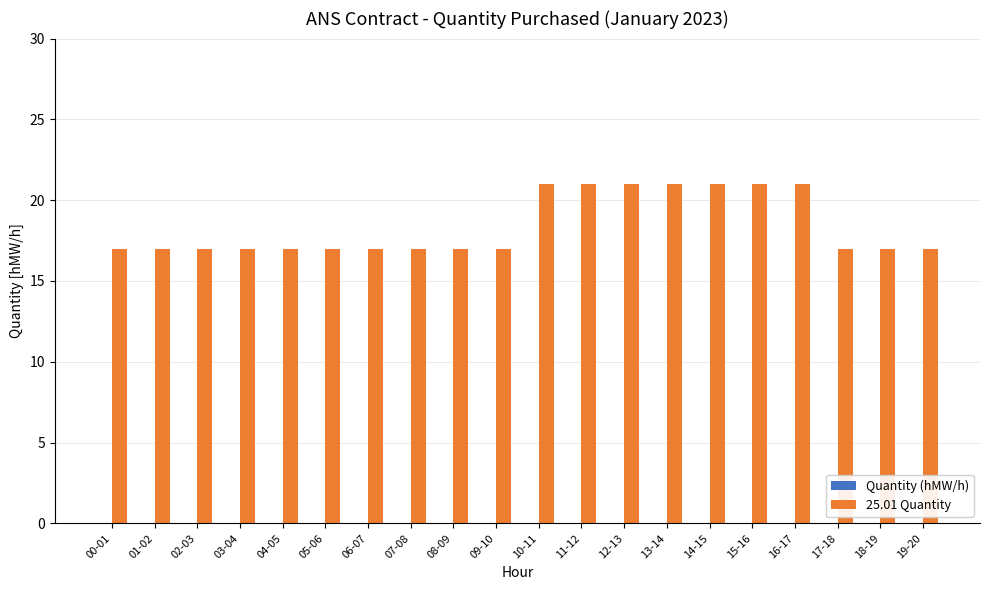

What is the difference between the second highest and second lowest values?

4